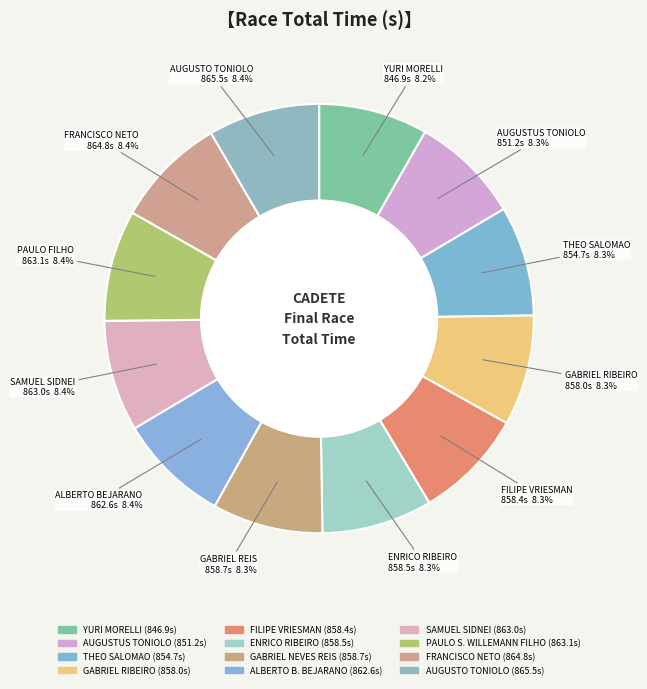

Count the number of slices in the pie.

12